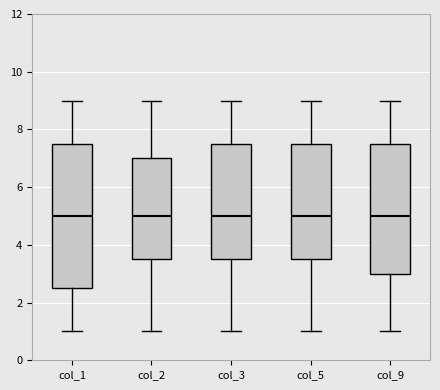

Reading left to right, transcribe this box plot: for each box, give where its median line is, the range the box spans, and where its two whiskers end, as read against the y-axis. The values are not printed on the chart, so give them approximately, as read against the axis.

col_1: median 5.0, box 2.6 to 7.6, whiskers 1.0 to 9.0
col_2: median 5.0, box 3.6 to 7.0, whiskers 1.0 to 9.0
col_3: median 5.0, box 3.6 to 7.6, whiskers 1.0 to 9.0
col_5: median 5.0, box 3.6 to 7.6, whiskers 1.0 to 9.0
col_9: median 5.0, box 3.0 to 7.6, whiskers 1.0 to 9.0